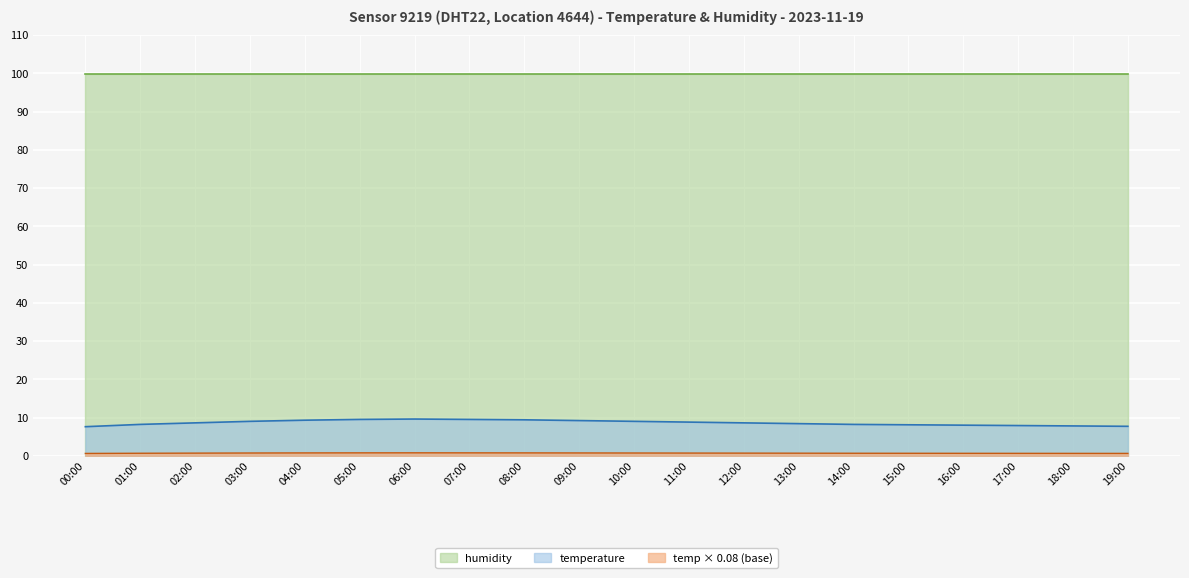

Rank the categories by value from highest to lowest.

06:00, 05:00, 07:00, 08:00, 04:00, 09:00, 03:00, 10:00, 11:00, 02:00, 12:00, 13:00, 01:00, 14:00, 15:00, 16:00, 17:00, 18:00, 19:00, 00:00